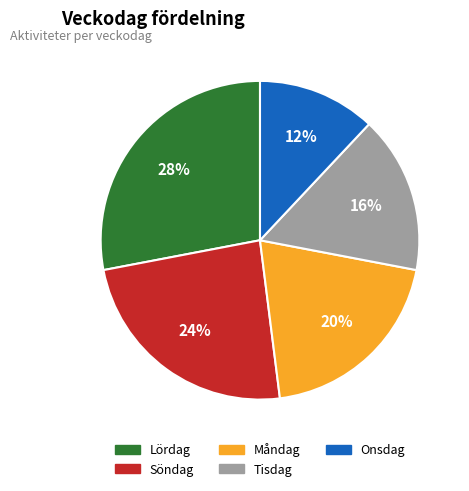

To the nearest percent, what is the average slice percentage?

20%